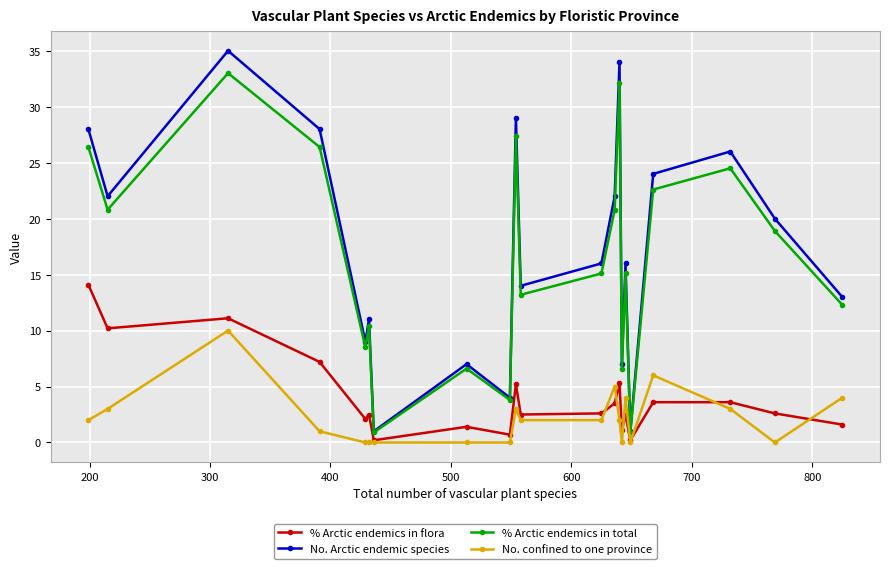

Does the chart display data point markers on the line(s)?

Yes